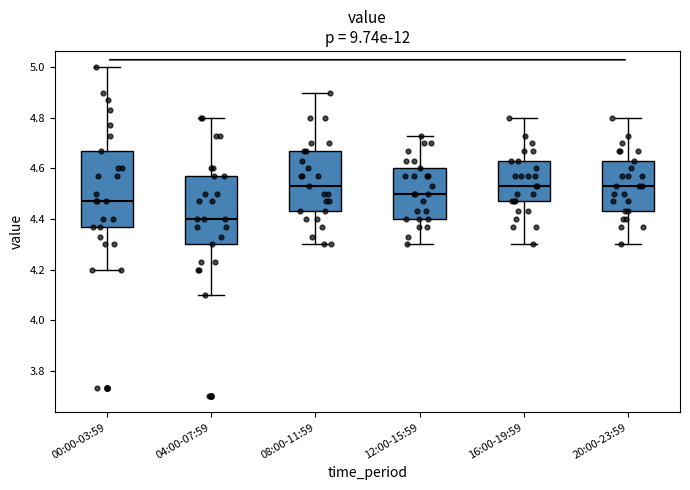

Which box has the lowest median line?

04:00-07:59